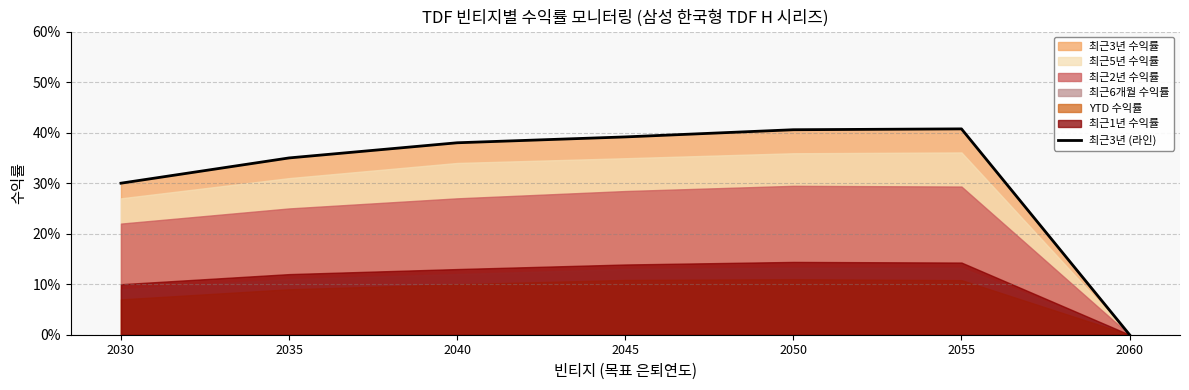

Rank the categories by value from lowest to highest.

2060, 2030, 2035, 2040, 2045, 2050, 2055